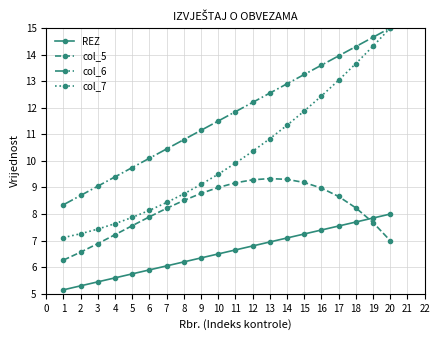

Which series has the largest total across all categories?

col_6